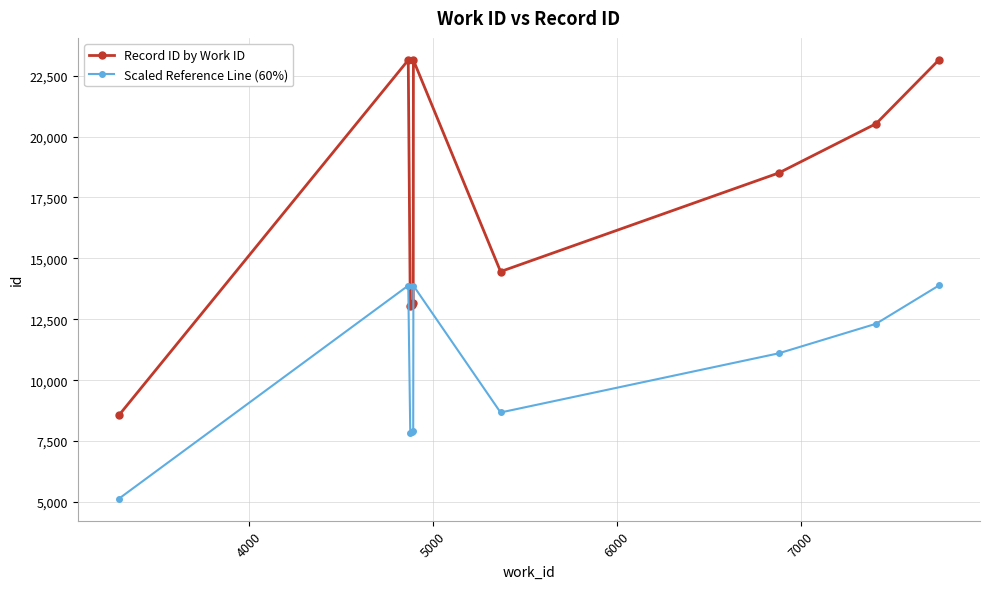

In Scaled Reference Line (60%), how many points are higher than both neighbors (excluding endpoints)?

2